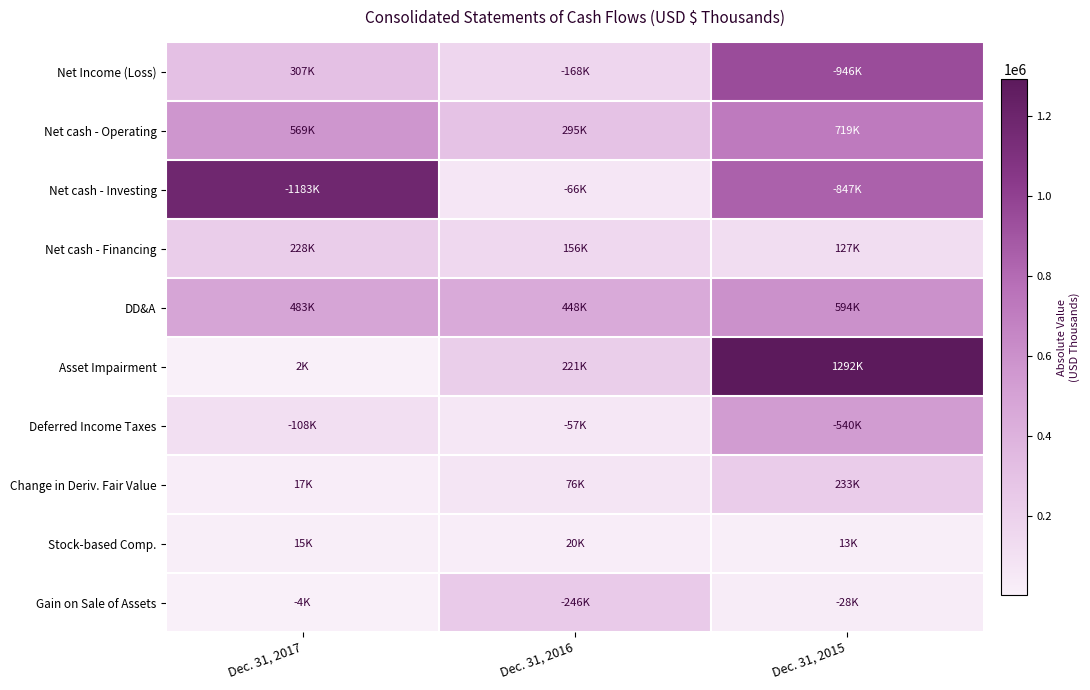

What is the difference between the highest and lowest values at Dec. 31, 2016?

428320